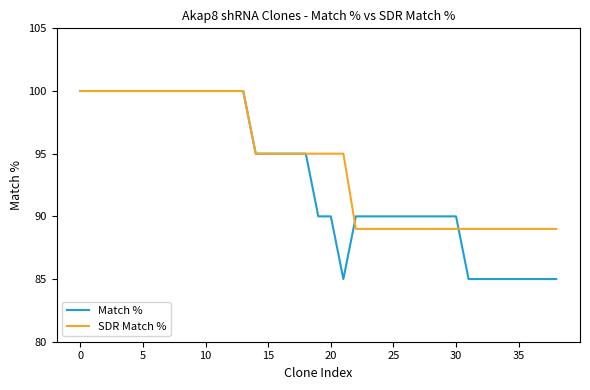

List the series in order of their overall mean, highest first.

SDR Match %, Match %